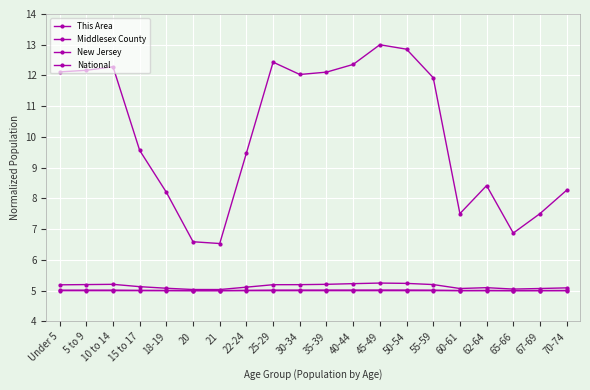

Which category has the highest value in the This Area series?

25-29